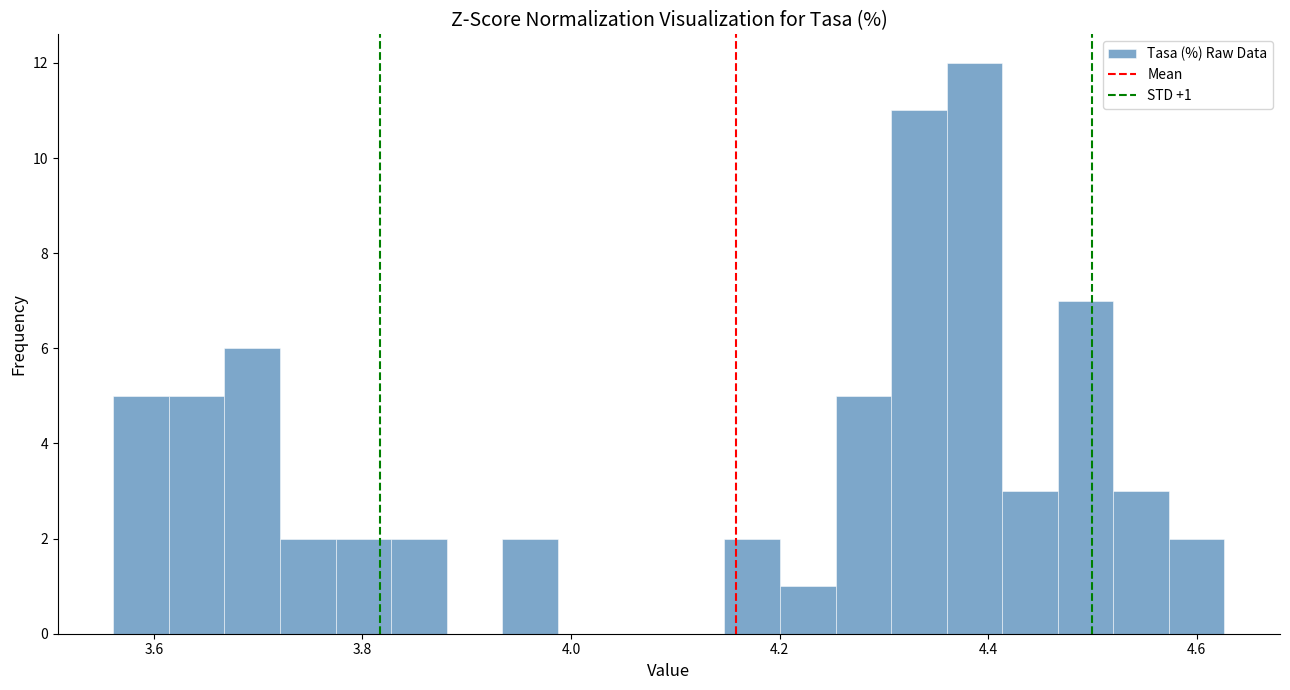

Around what value on the x-axis is the tallest bar? Give the approximate position of its centre, as read against the axis.

4.38